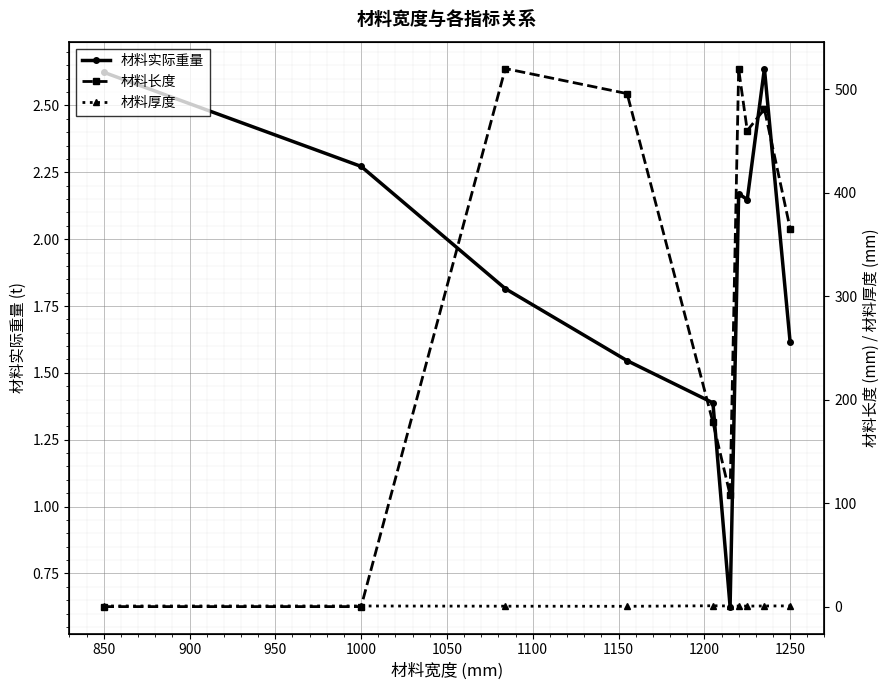

Where does the 材料实际重量 series first go above 2?

850